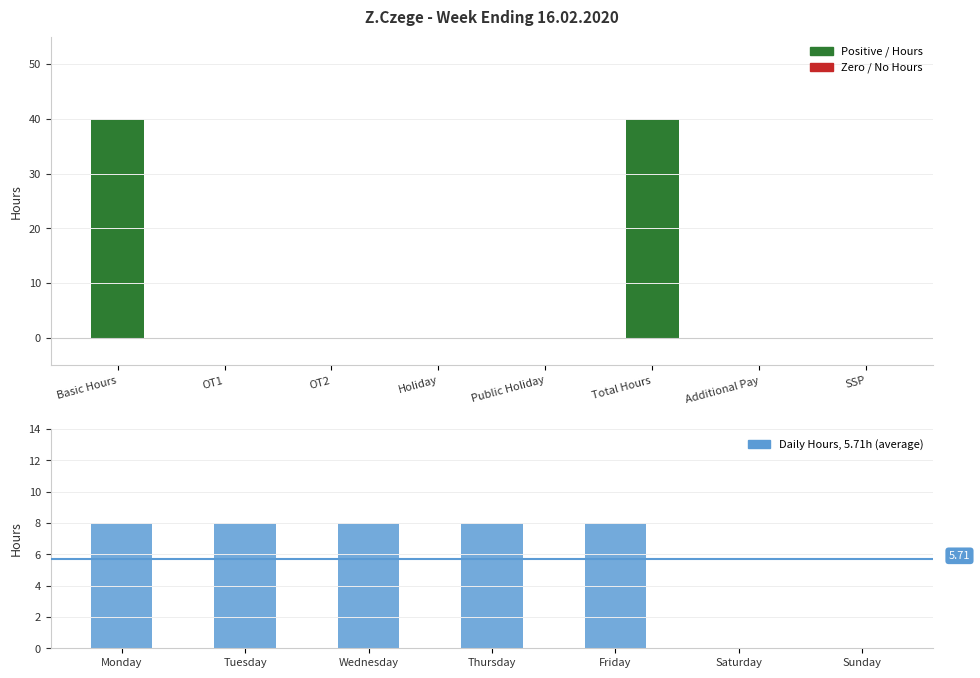

What is the greatest value displayed?

40